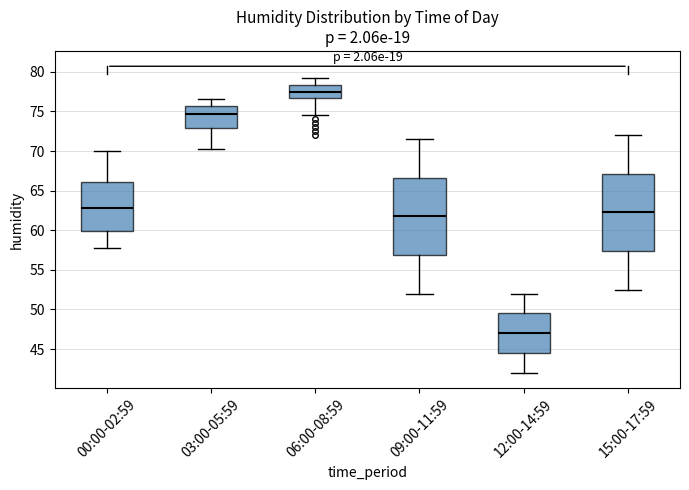

Where does the median line of the box for 00:00-02:59 sit on the y-axis? The values are not printed on the chart, so give them approximately, as read against the axis.

63.0